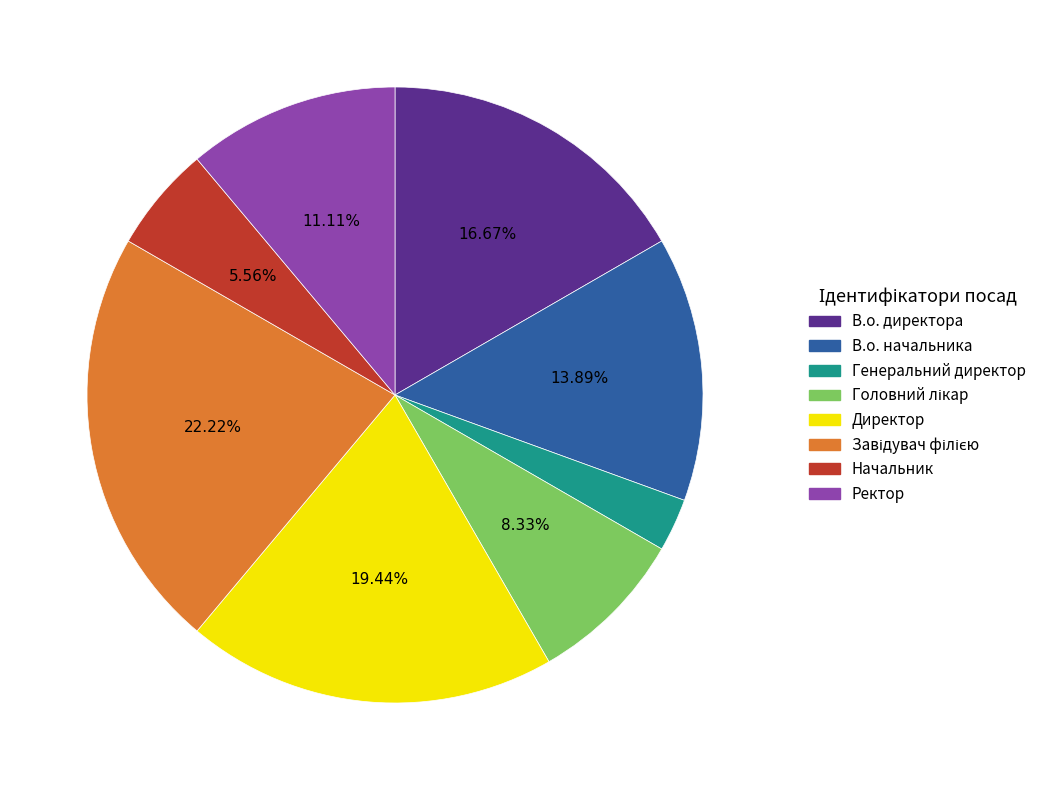

Which slice is the smallest?

Генеральний директор